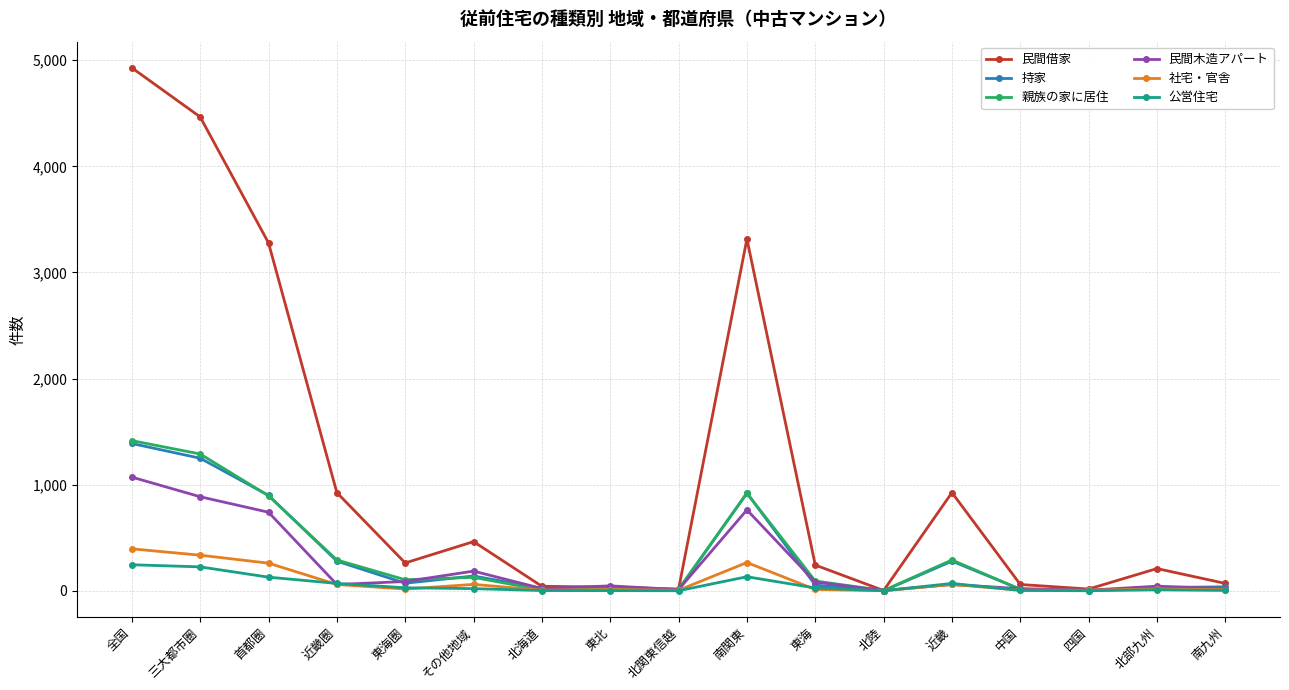

How many distinct data groups are displayed?

6